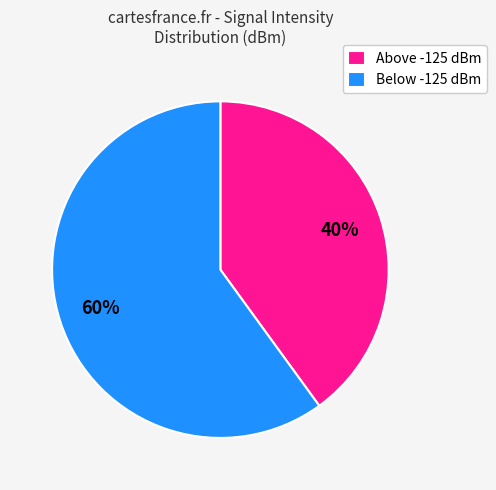

Is there any slice that represents more than half of the pie?

Yes